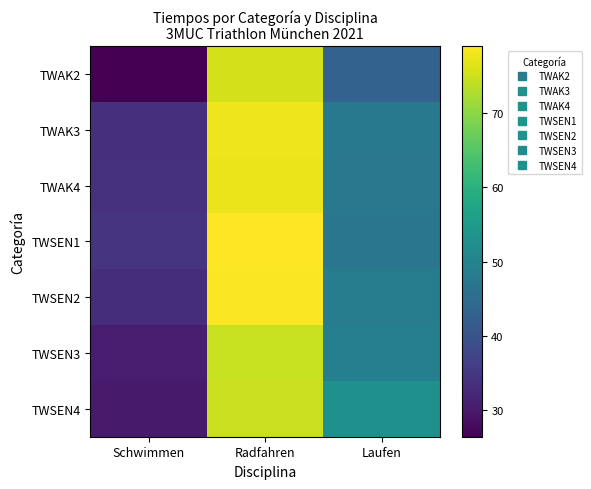

Which category has the lowest value across all series?

Schwimmen